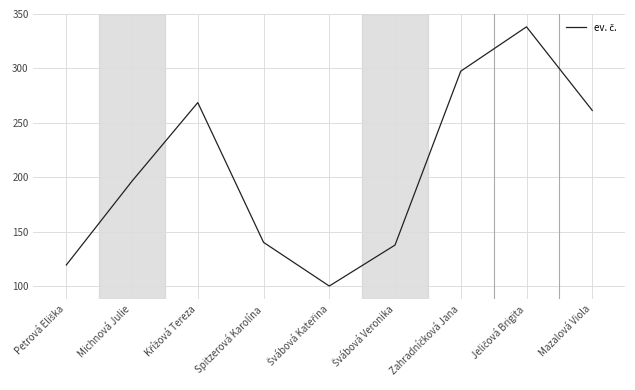

What is the smallest value displayed?

100.0